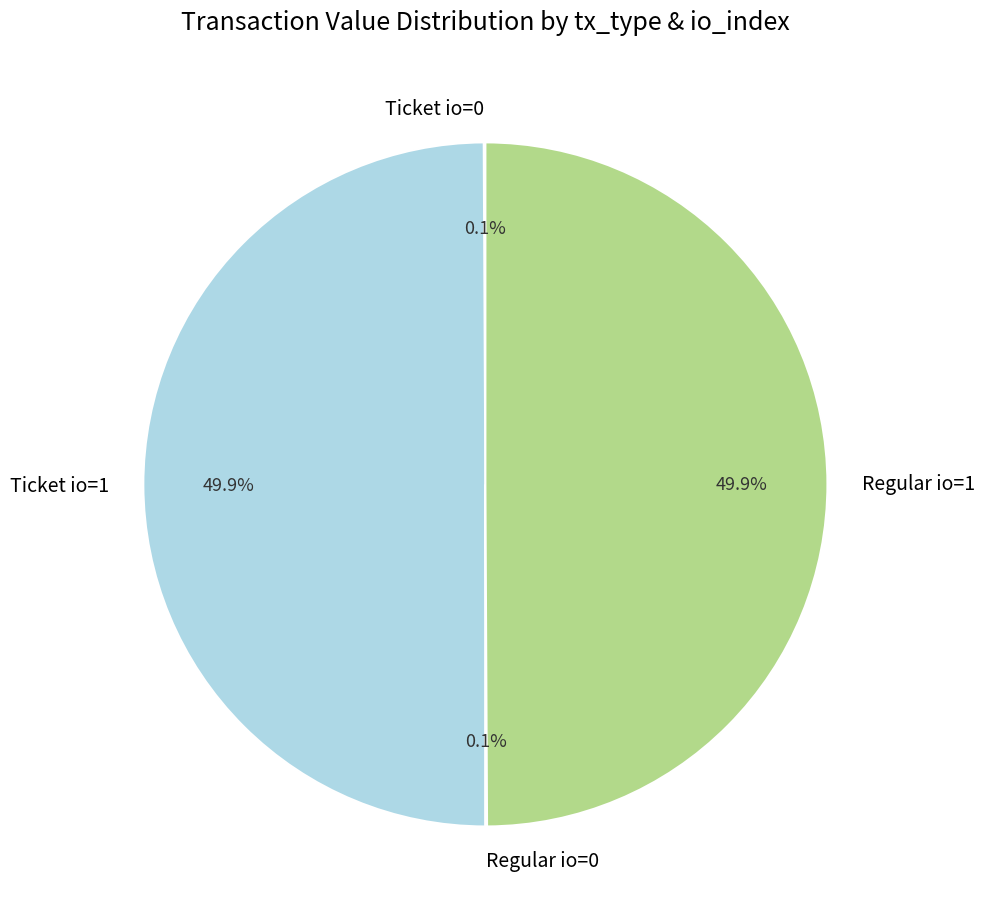

Approximately how many times larger is the value at Ticket io=1 compared to Regular io=1?

1.0